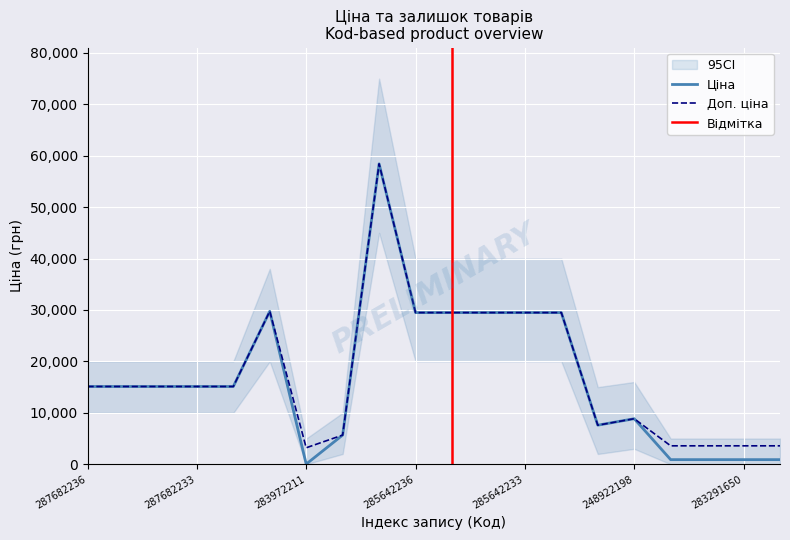

Which series has the widest spread of values?

Ціна